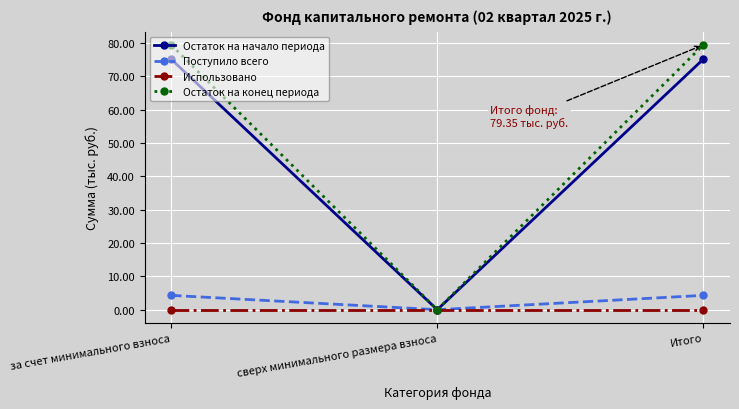

How many positive values does the Остаток на начало периода series have?

2